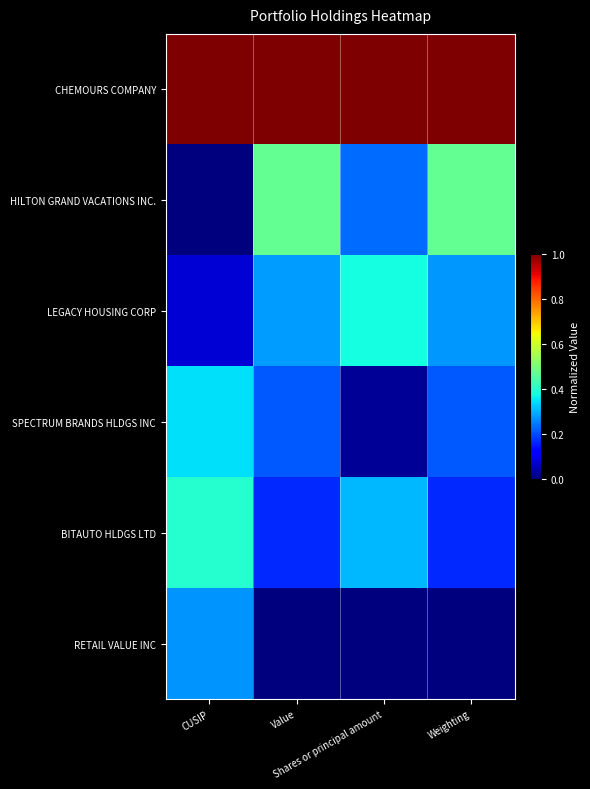

What is the total value across all series at Value?

2.1